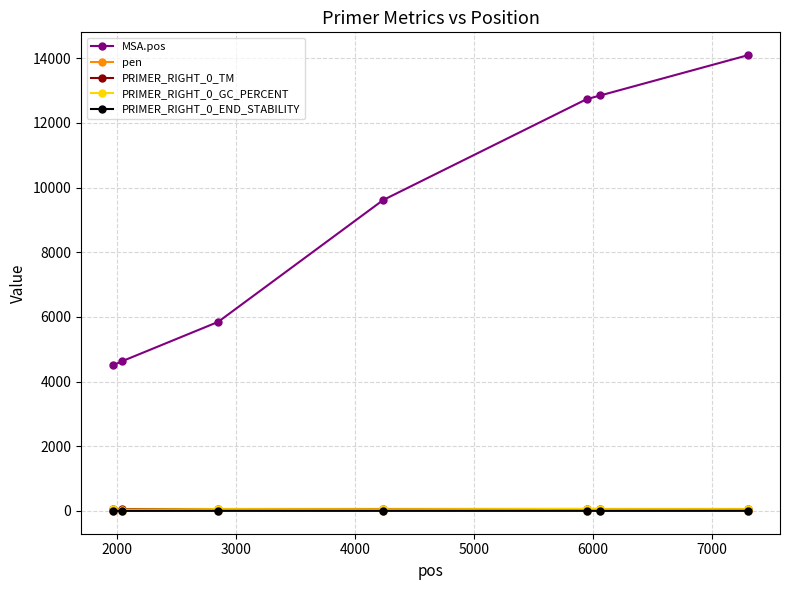

At how many categories does at least one series exceed 3988?

7